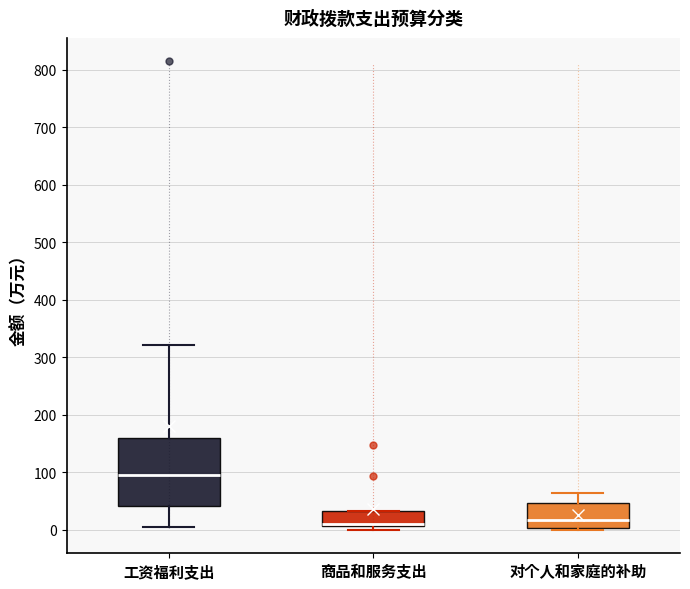

Which box is the tallest, from its lower edge to its upper edge?

工资福利支出